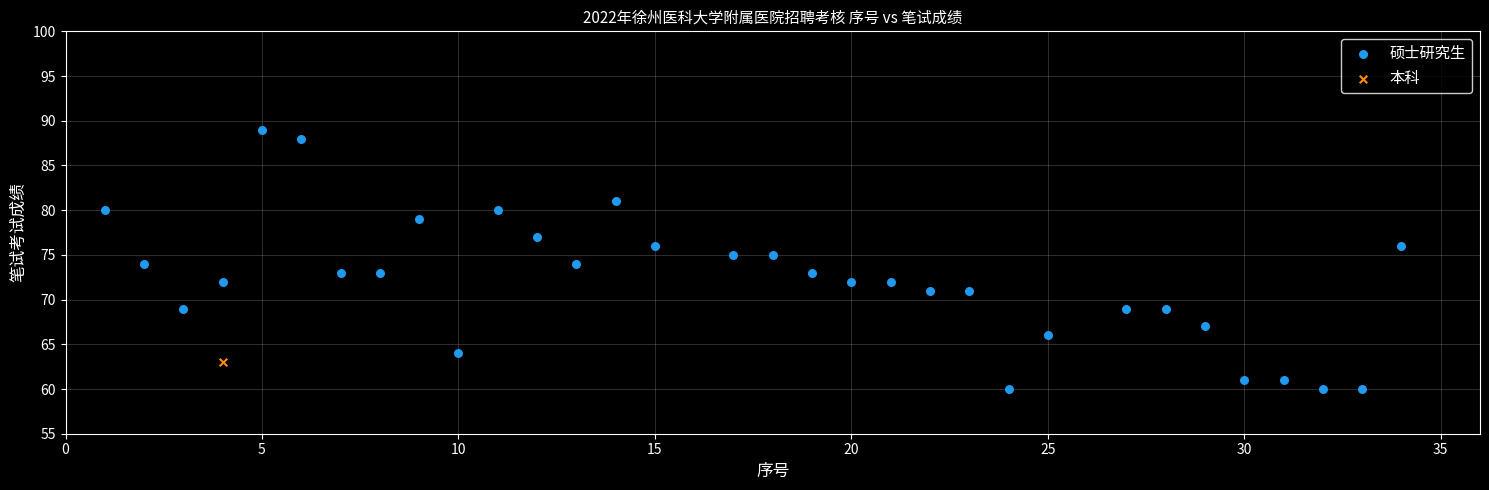

What are all the series names shown in the legend?

硕士研究生, 本科